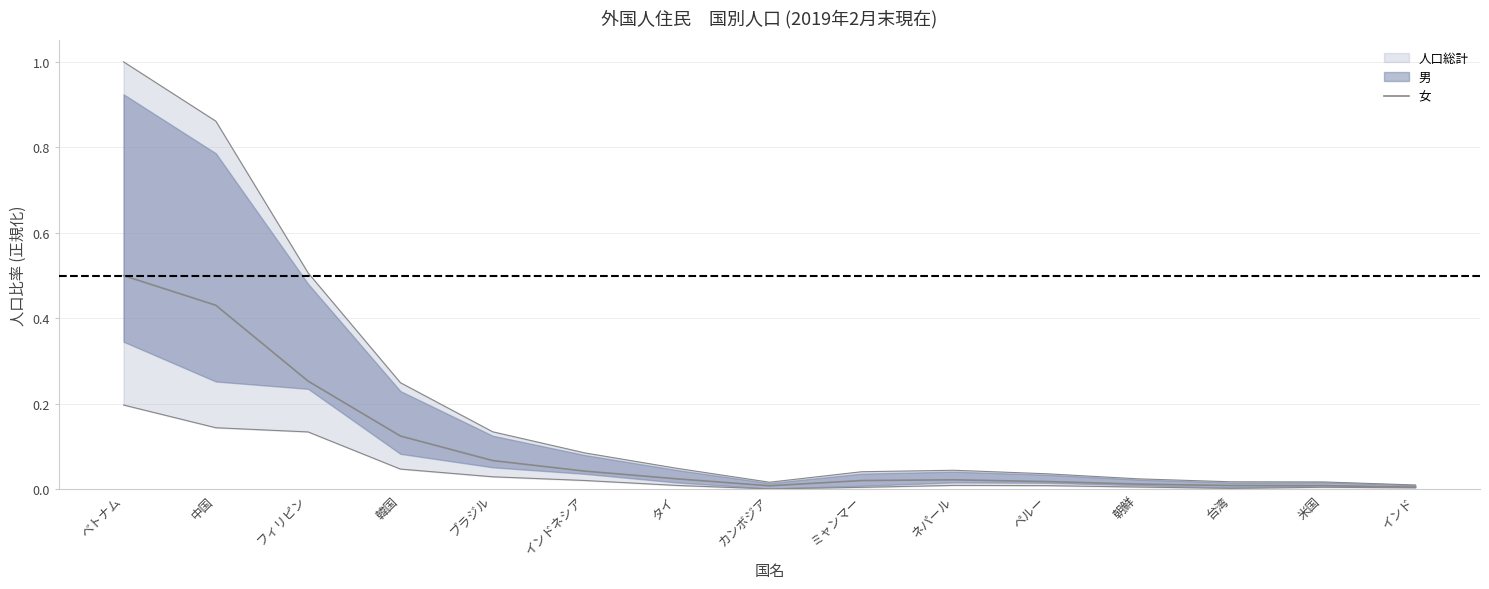

Reading left to right, extract all data points from this chart.

0.5	0.4	0.3	0.1	0.1	0.0	0.0	0.0	0.0	0.0	0.0	0.0	0.0	0.0	0.0